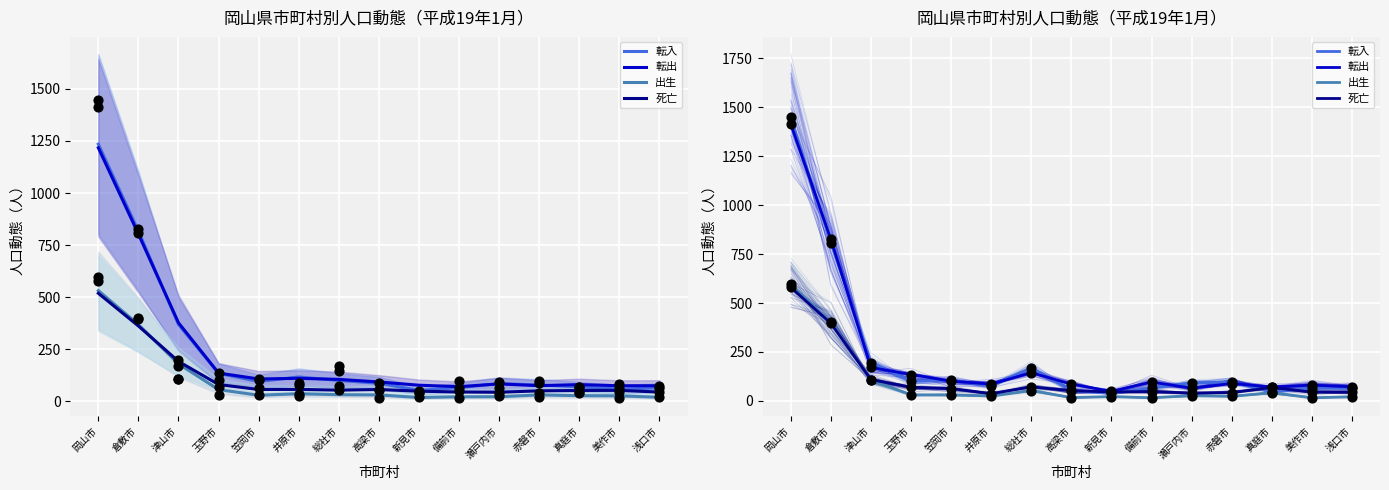

At which category is the sum across all series the highest?

岡山市